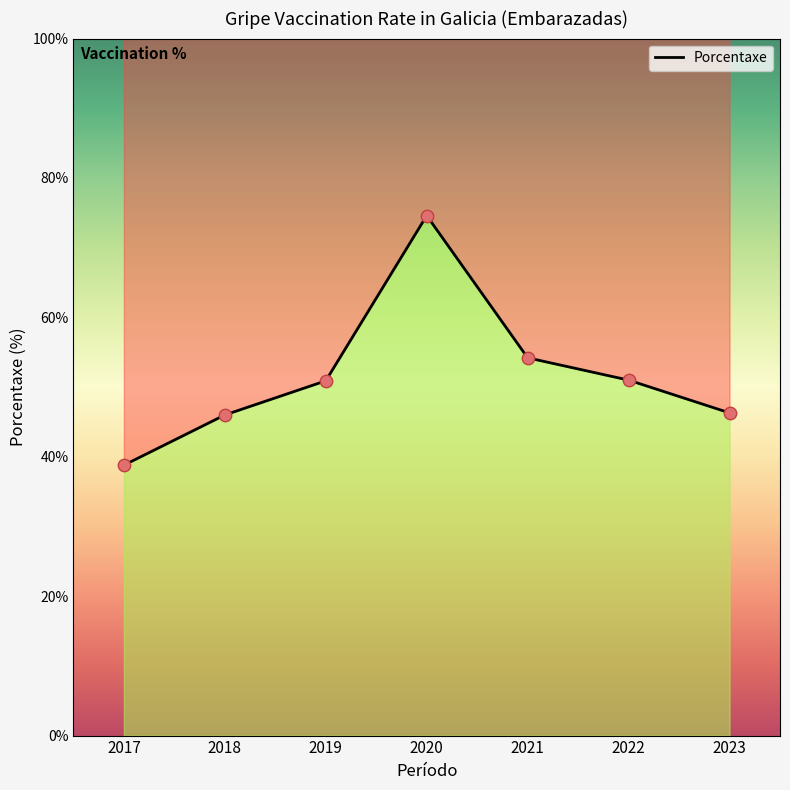

Between 2019 and 2022, which is larger?

2022